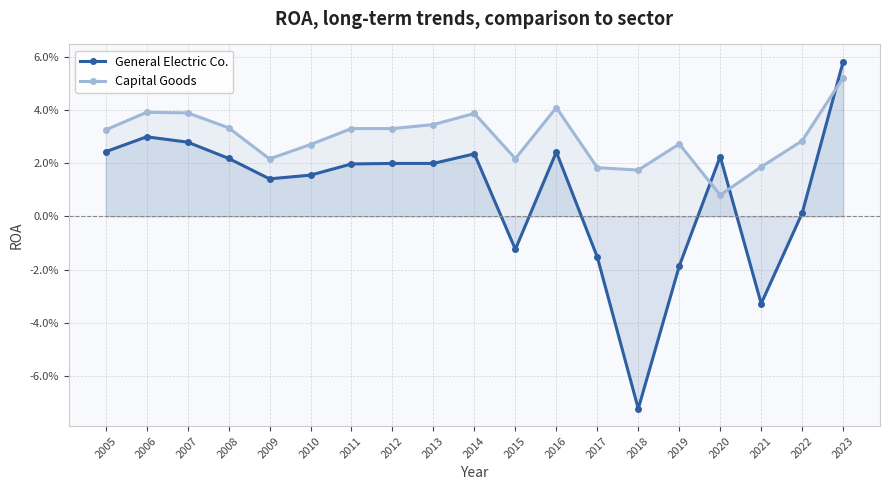

Where does the General Electric Co. series first go above 0?

2005